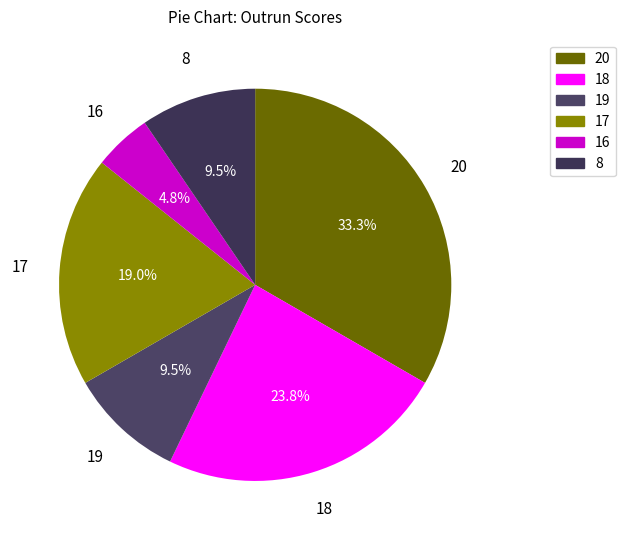

Which category has the biggest portion of the pie?

20